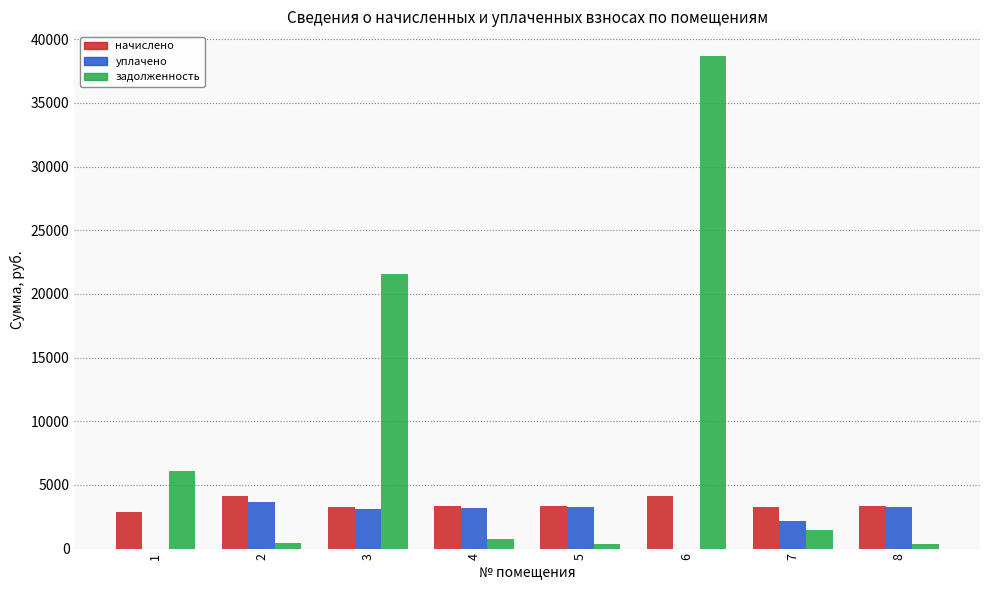

Which series changed the most between 3 and 4?

задолженность